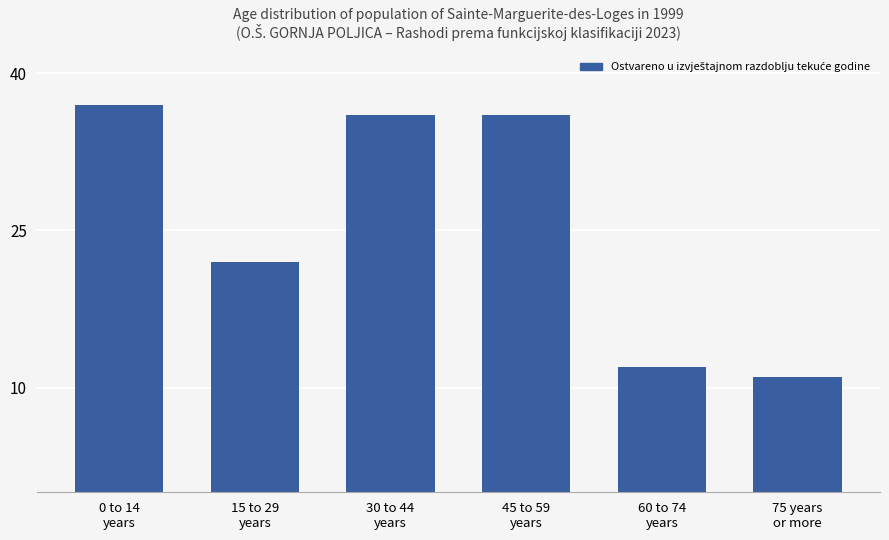

Where is the data nearest to the value 24?

15 to 29
years